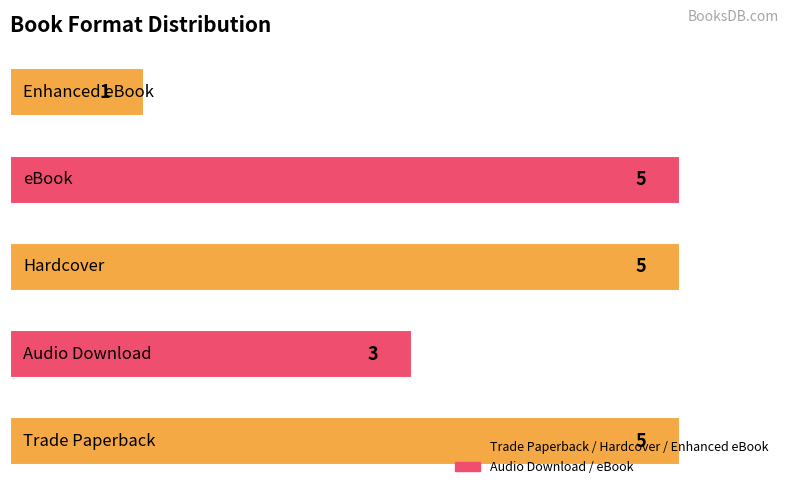

What is the greatest value displayed?

5